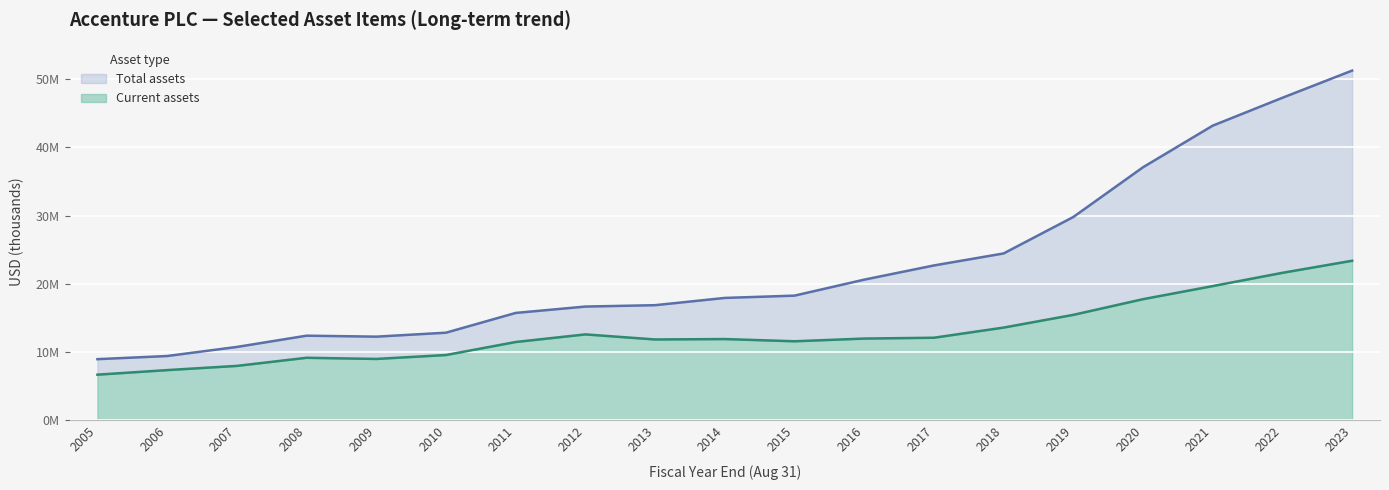

How many data points in Total assets are above 17930452?

9